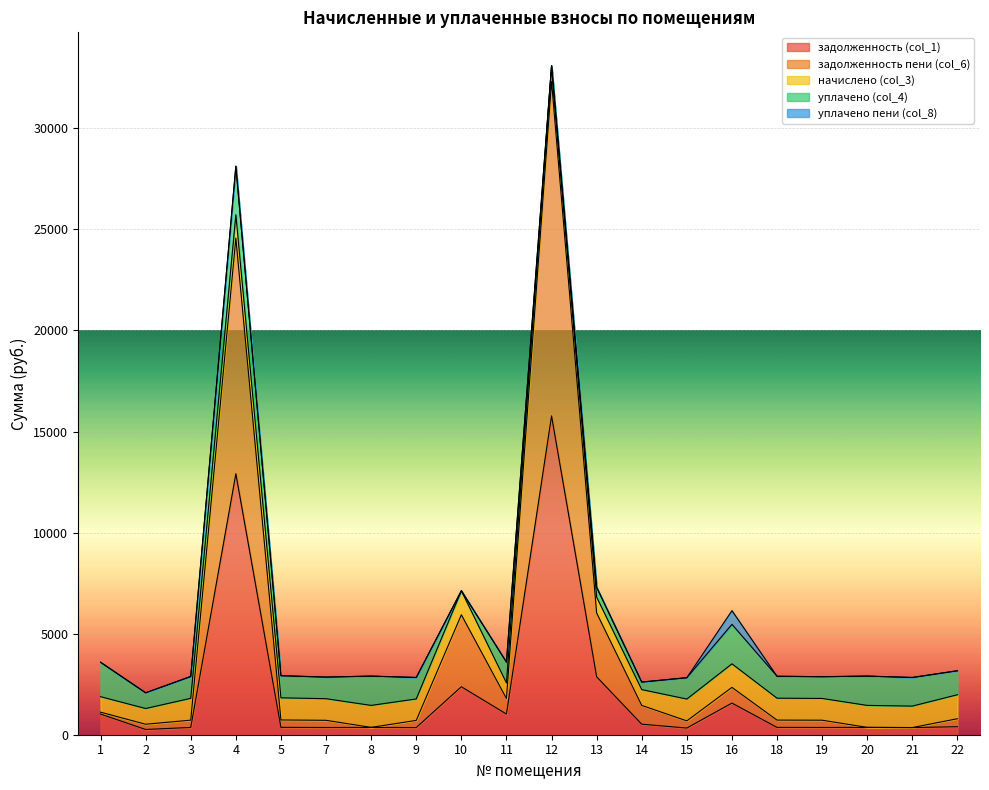

Reading left to right, what are all the values shown in this chart?

задолженность (col_1): 1=1022.2	2=259.3	3=360.1	4=12911.5	5=365.0	7=356.4	8=362.6	9=353.9	10=2374.4	11=1023.2	12=15774.3	13=2866.1	14=521.1	15=330.4	16=1565.8	18=362.0	19=358.9	20=362.6	21=353.9	22=395.7
задолженность пени (col_6): 1=93.6	2=259.3	3=360.1	4=11661.3	5=365.0	7=356.4	8=0.0	9=353.9	10=3561.7	11=770.6	12=16548.6	13=3159.2	14=929.2	15=354.0	16=776.7	18=361.3	19=358.9	20=0.0	21=0.0	22=395.7
начислено (col_3): 1=766.9	2=778.0	3=1080.3	4=1154.0	5=1095.0	7=1069.2	8=1087.7	9=1061.8	10=1187.2	11=770.6	12=774.3	13=781.6	14=781.6	15=1080.3	16=1165.1	18=1084.0	19=1076.6	20=1087.7	21=1061.8	22=1187.2
уплачено (col_4): 1=1695.5	2=778.0	3=1080.3	4=2404.2	5=1095.0	7=1069.2	8=1450.2	9=1061.8	10=0.0	11=1023.2	12=0.0	13=488.5	14=373.5	15=1056.6	16=1954.1	18=1084.7	19=1076.6	20=1450.2	21=1415.8	22=1187.2
уплачено пени (col_8): 1=16.7	2=0.0	3=0.0	4=0.0	5=0.0	7=0.0	8=0.0	9=0.0	10=0.0	11=9.4	12=0.0	13=0.0	14=0.0	15=0.0	16=676.2	18=0.0	19=0.0	20=0.0	21=0.0	22=0.0